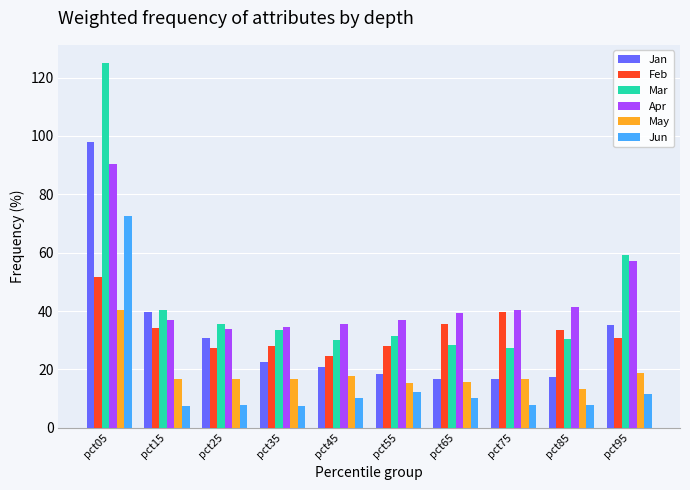

Which series has the widest spread of values?

Mar